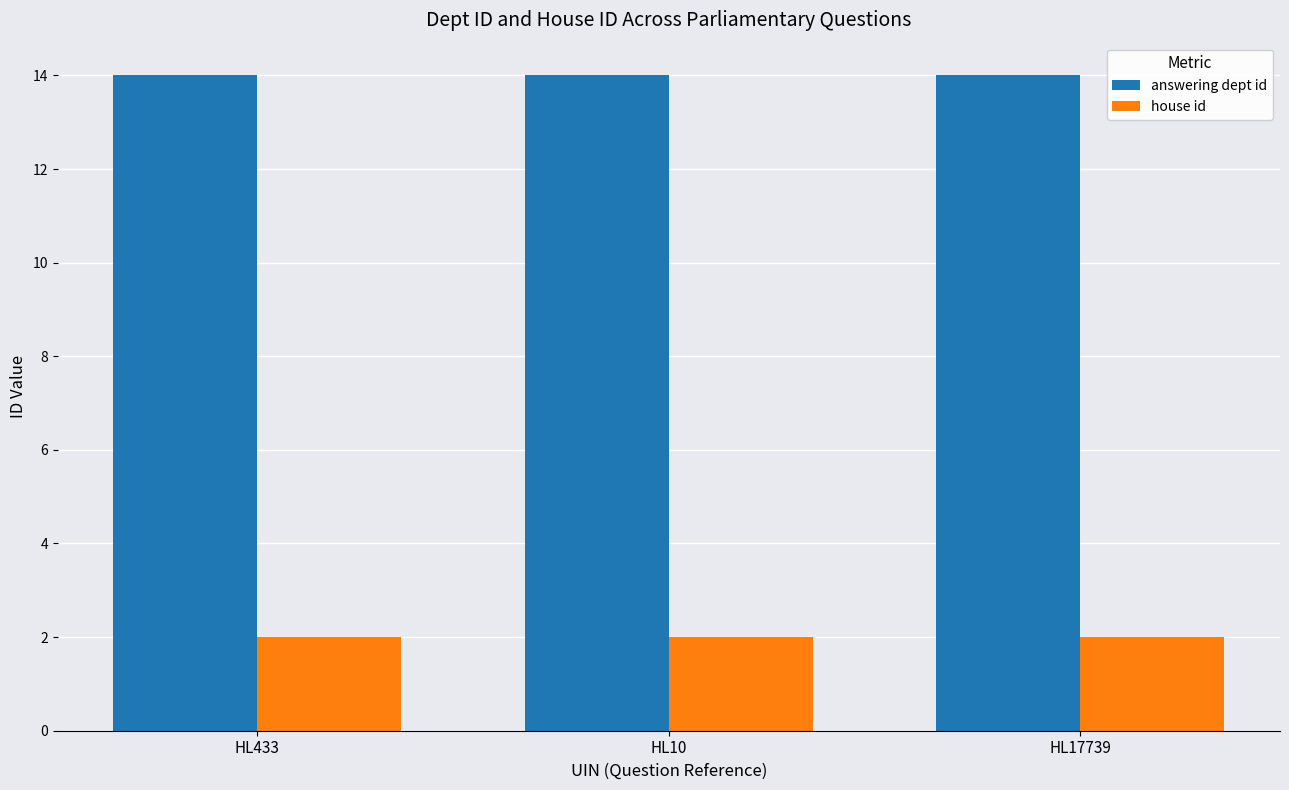

What position from the right is HL17739?

1